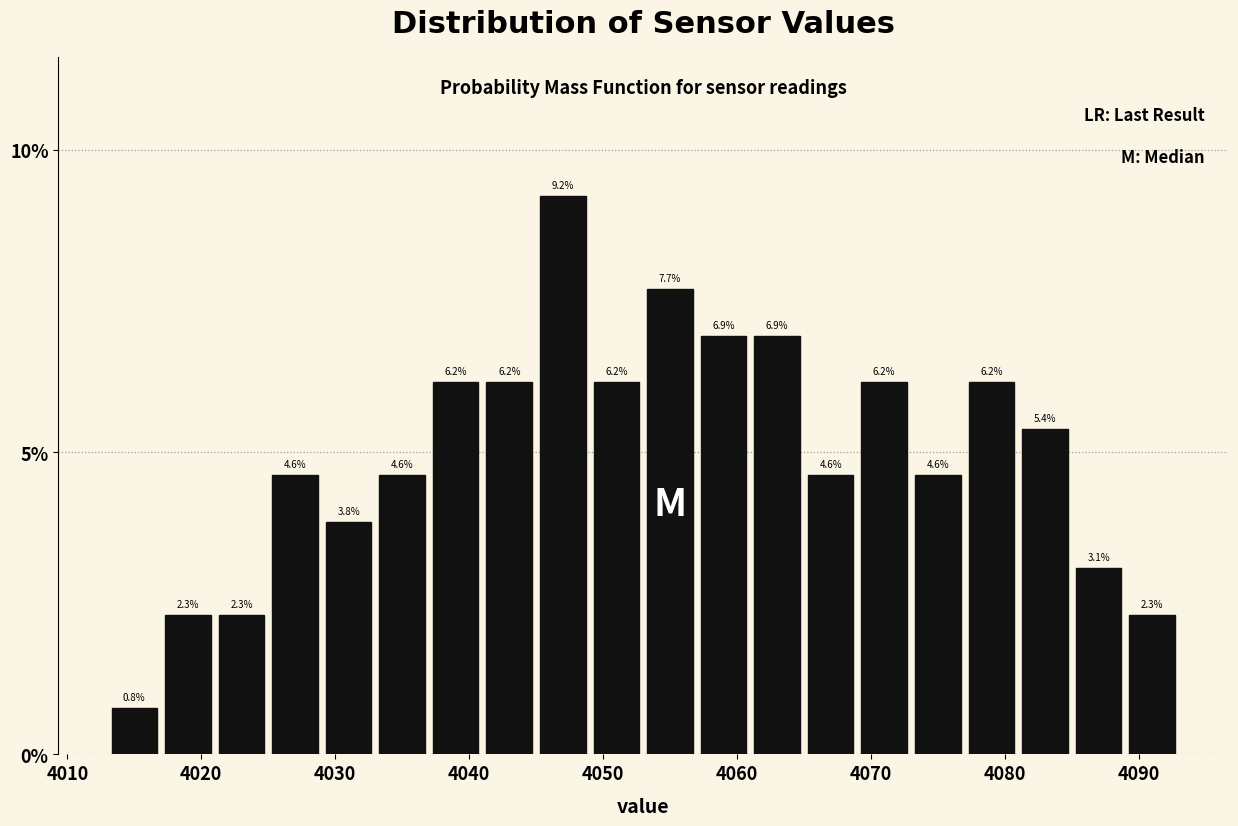

Which range on the x-axis has the tallest bar?

4045 to 4049